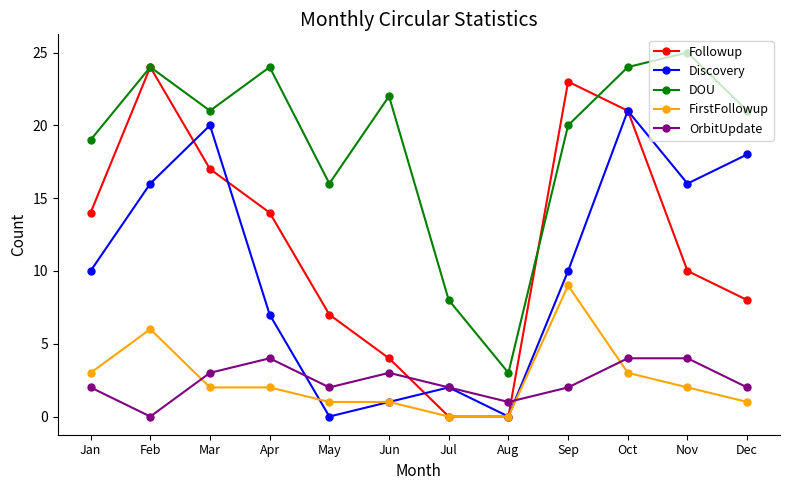

Is the value of DOU at Apr greater than the value of FirstFollowup at Jul?

Yes